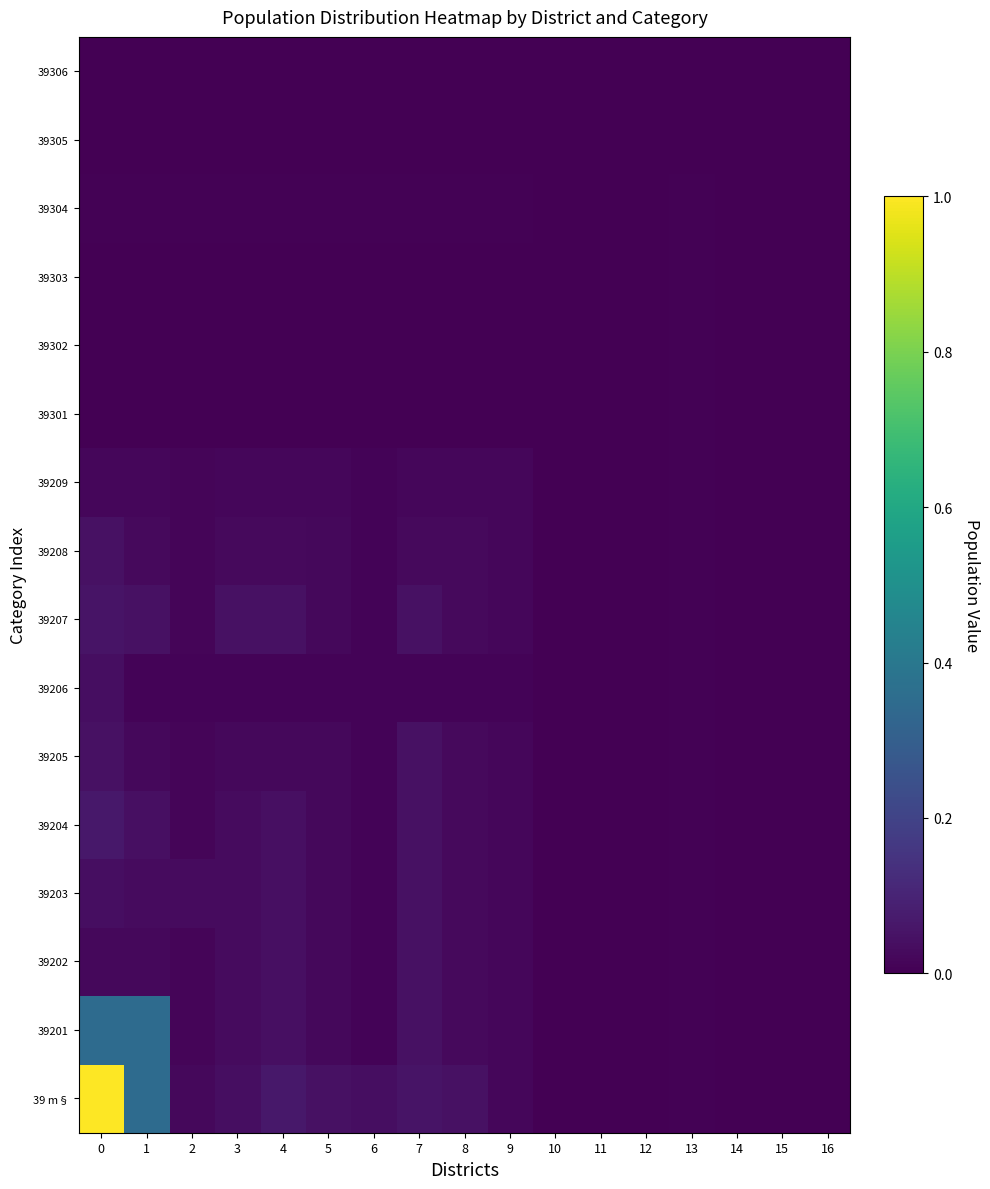

What is the total value across all series at 6?

0.1